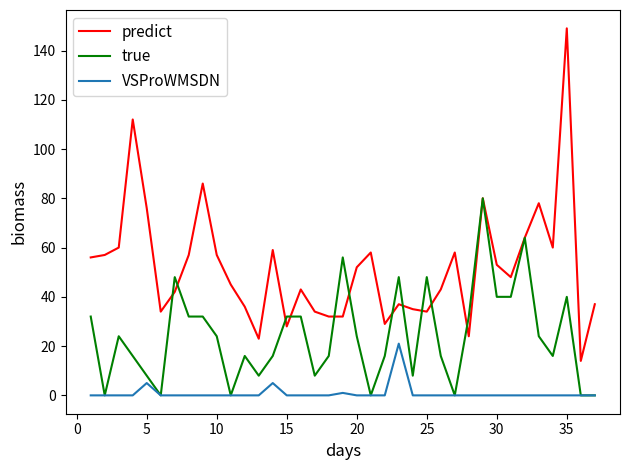

Reading left to right, what are all the values shown in this chart?

predict: 56	57	60	112	76	34	42	57	86	57	45	36	23	59	28	43	34	32	32	52	58	29	37	35	34	43	58	24	80	53	48	64	78	60	149	14	37
true: 32	0	24	16	8	0	48	32	32	24	0	16	8	16	32	32	8	16	56	24	0	16	48	8	48	16	0	32	80	40	40	64	24	16	40	0	0
VSProWMSDN: 0	0	0	0	5	0	0	0	0	0	0	0	0	5	0	0	0	0	1	0	0	0	21	0	0	0	0	0	0	0	0	0	0	0	0	0	0